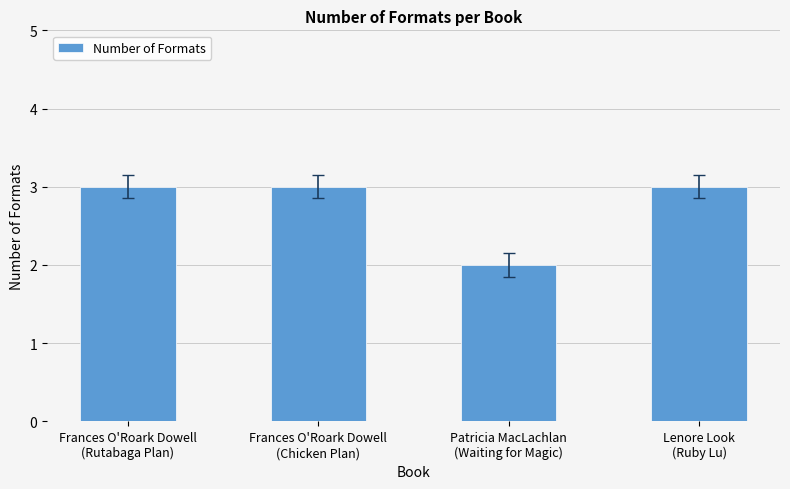

What is the sum of all values?

11